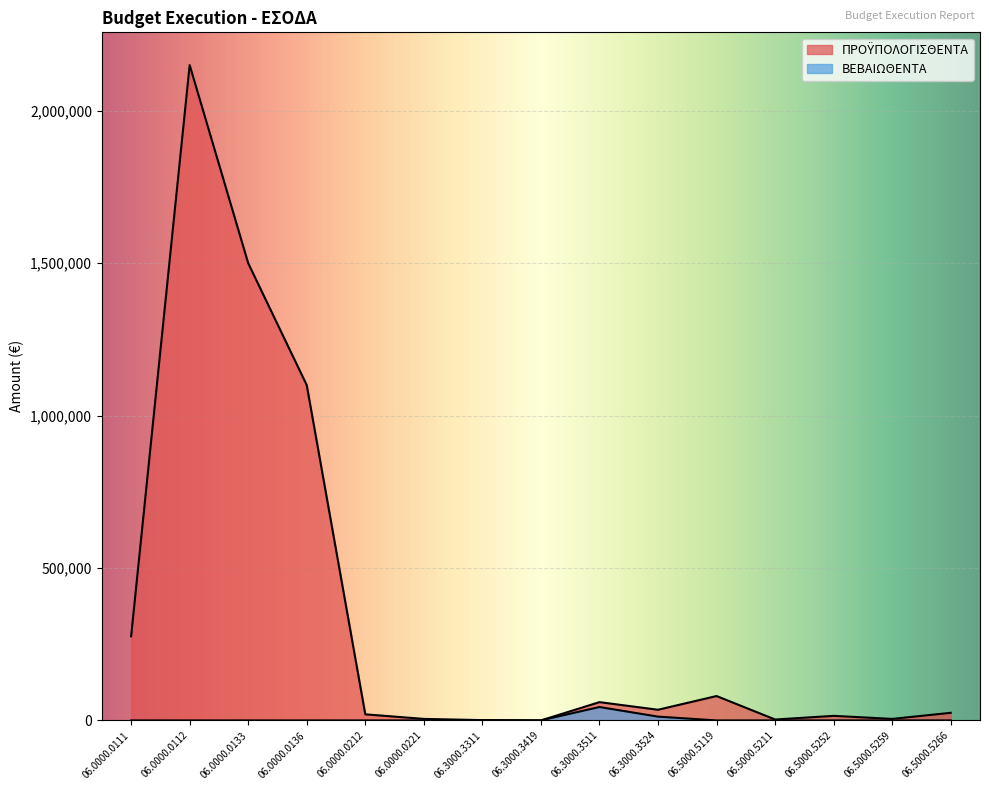

Which series has the widest spread of values?

ΠΡΟΫΠΟΛΟΓΙΣΘΕΝΤΑ